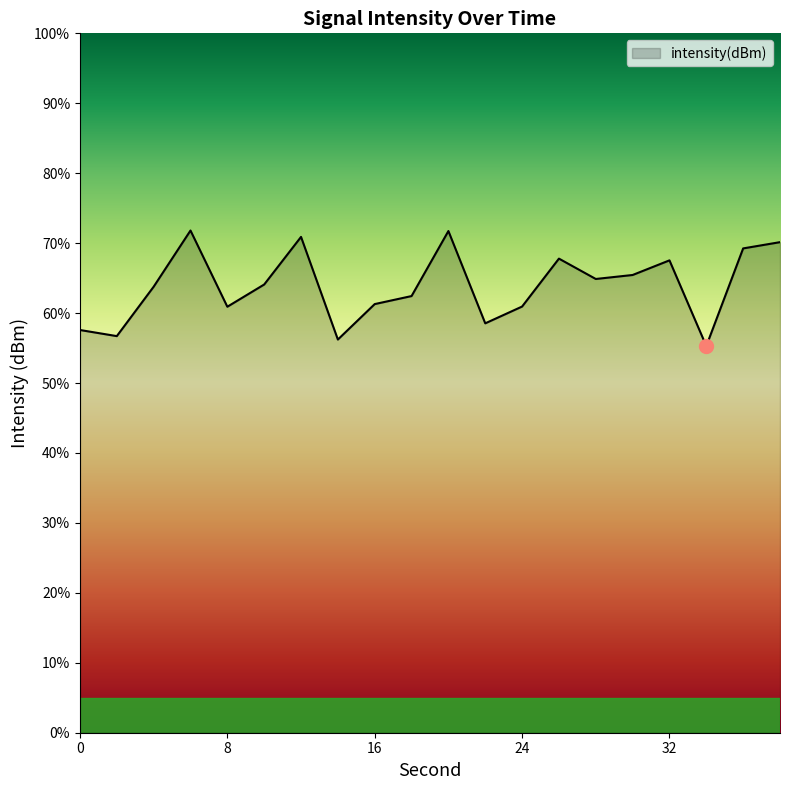

What is the minimum value shown in the chart?

55.3